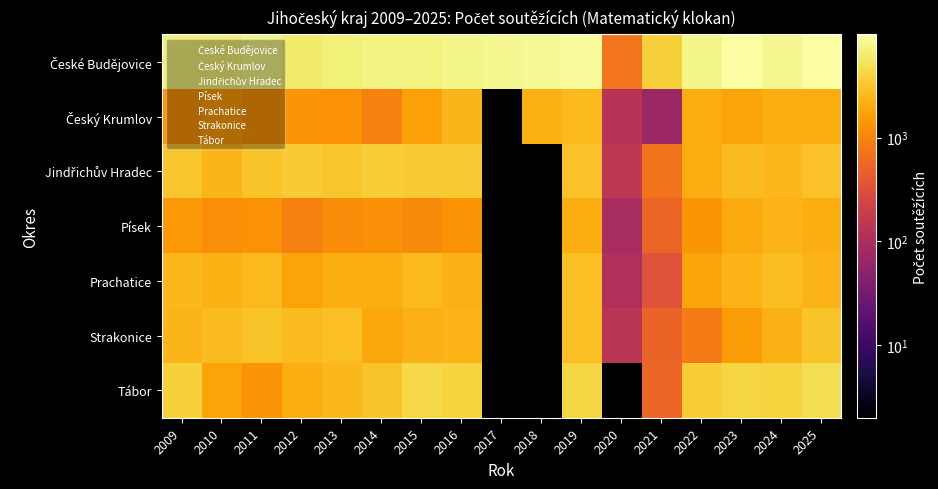

The Písek series shows 189 at 2021. True or false?

False